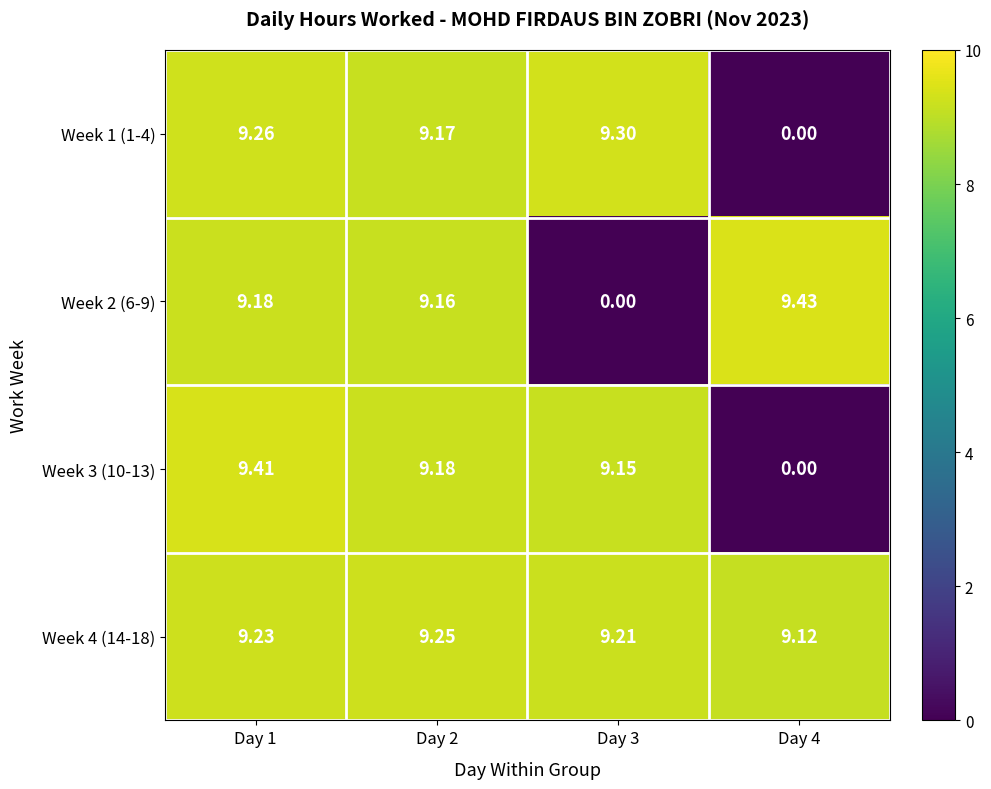

How many data points in Week 2 (6-9) are above 9?

3